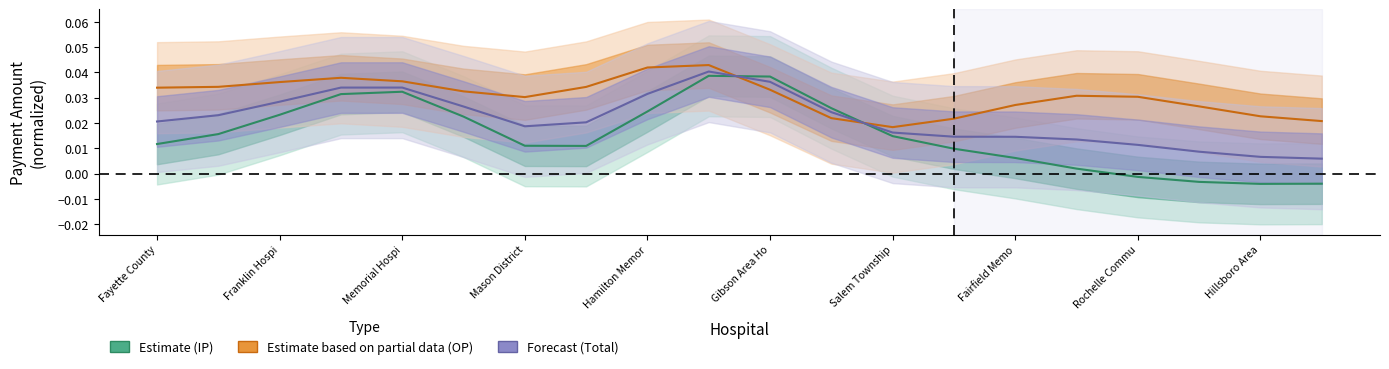

Rank the series at Hamilton Memor from lowest to highest value.

Inpatient Payment (Estimate), Total Payment (Forecast), Outpatient Payment (Partial data)